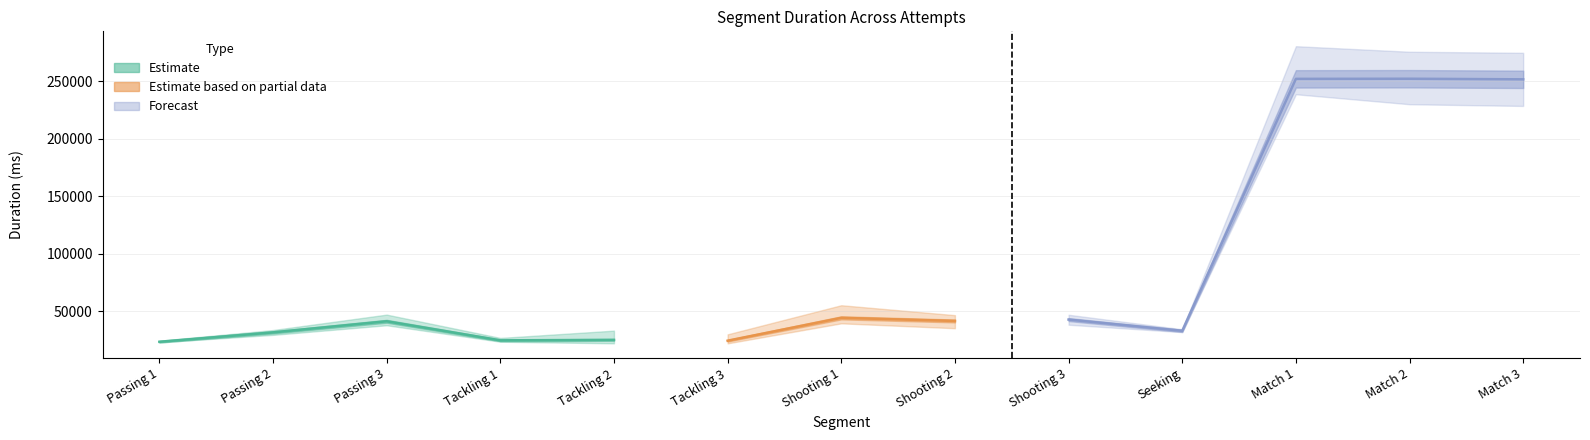

How many interior local valleys does the Attempt #11 series have?

3